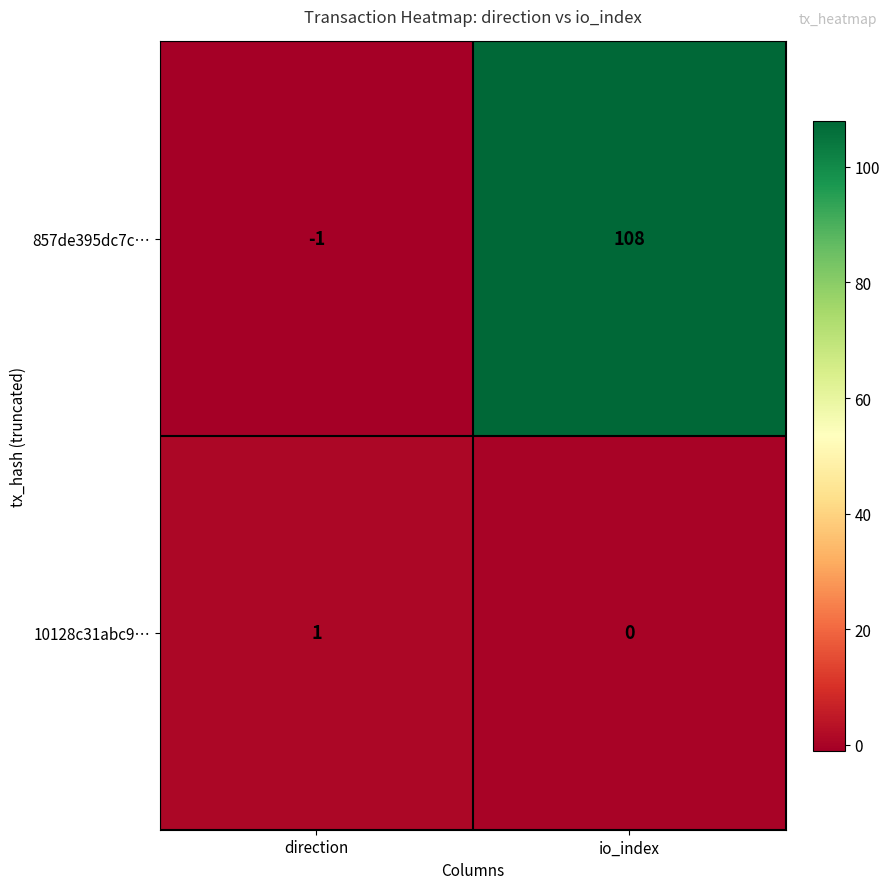

Reading left to right, transcribe all the data shown in this chart.

857de395dc7c…: direction=-1	io_index=108
10128c31abc9…: direction=1	io_index=0